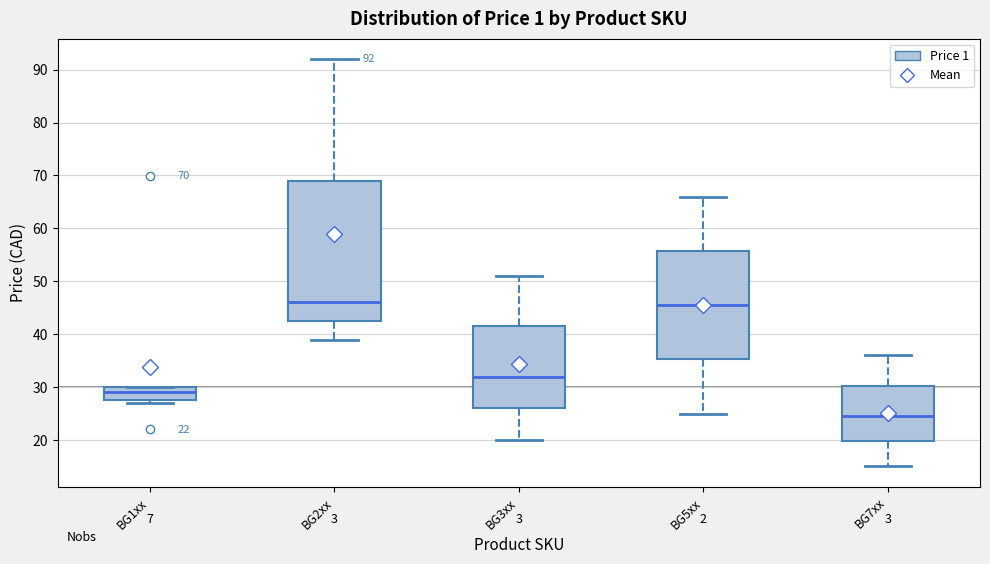

Comparing the boxes themselves (not the whiskers), which one is the tallest?

BG2xx